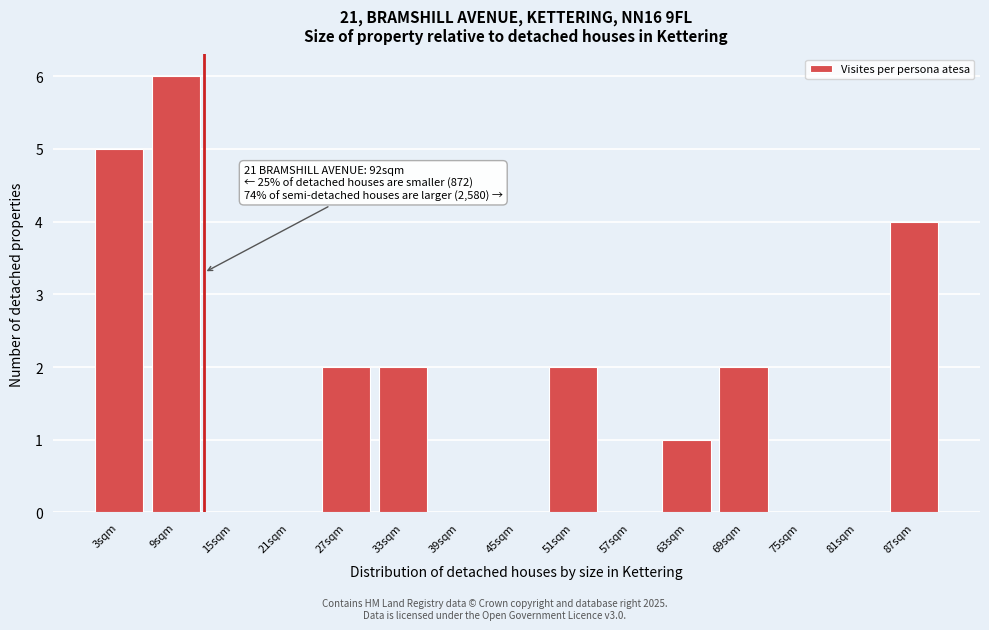

Reading left to right, transcribe all the data shown in this chart.

3sqm=5	9sqm=6	15sqm=0	21sqm=0	27sqm=2	33sqm=2	39sqm=0	45sqm=0	51sqm=2	57sqm=0	63sqm=1	69sqm=2	75sqm=0	81sqm=0	87sqm=4